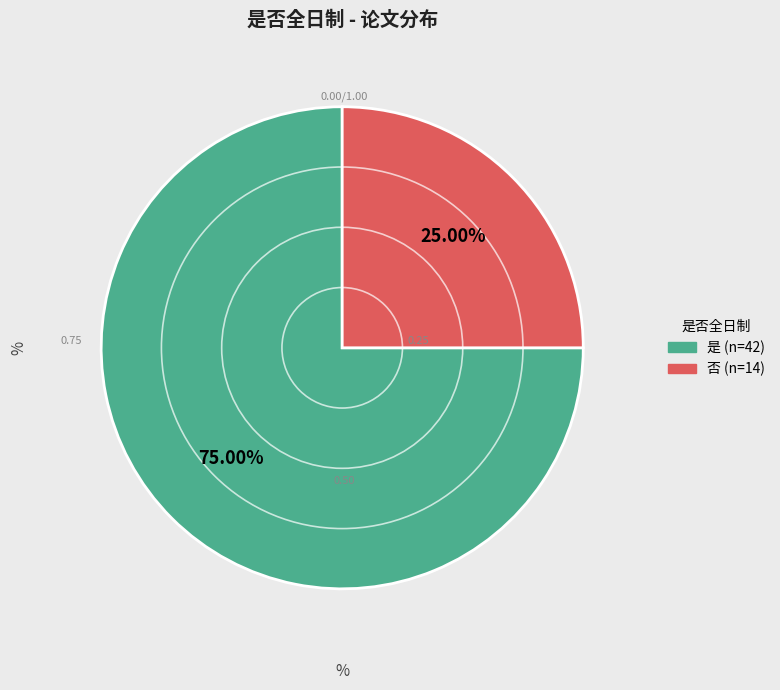

Which has a higher value, 否 or 是?

是